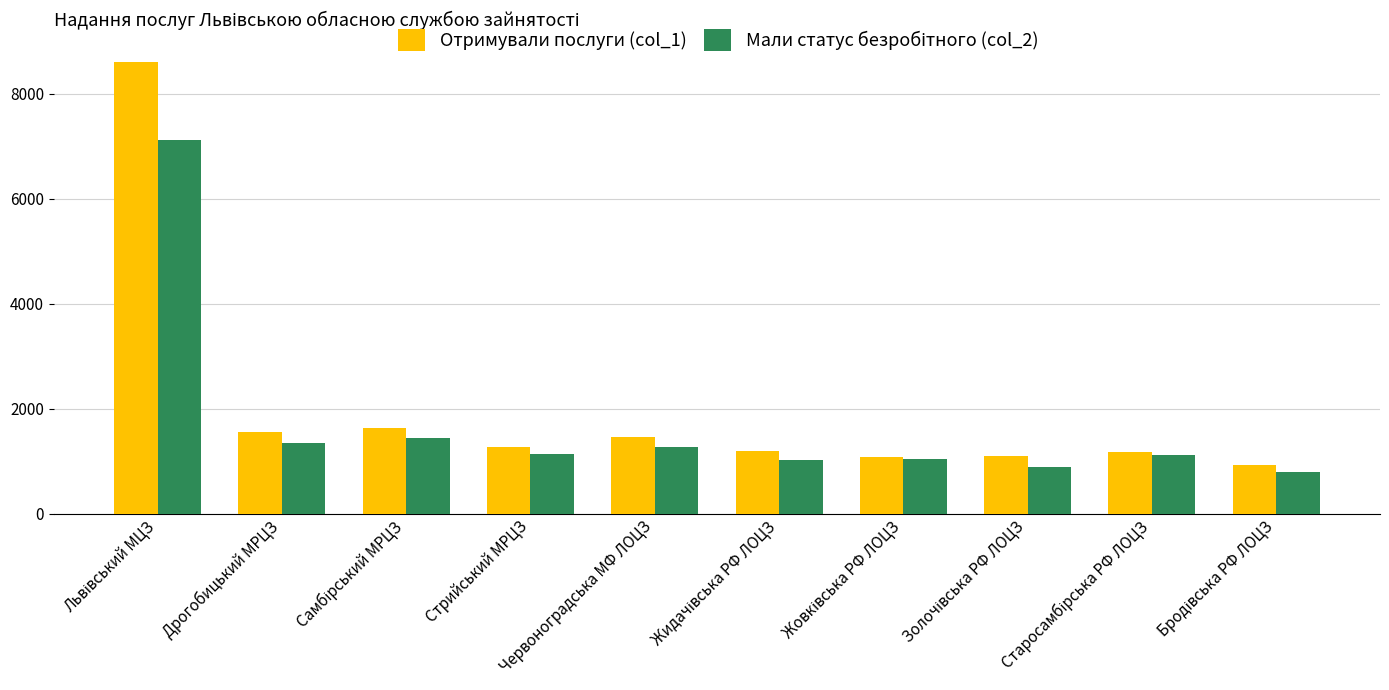

What is the minimum value for Отримували послуги (col_1)?

931